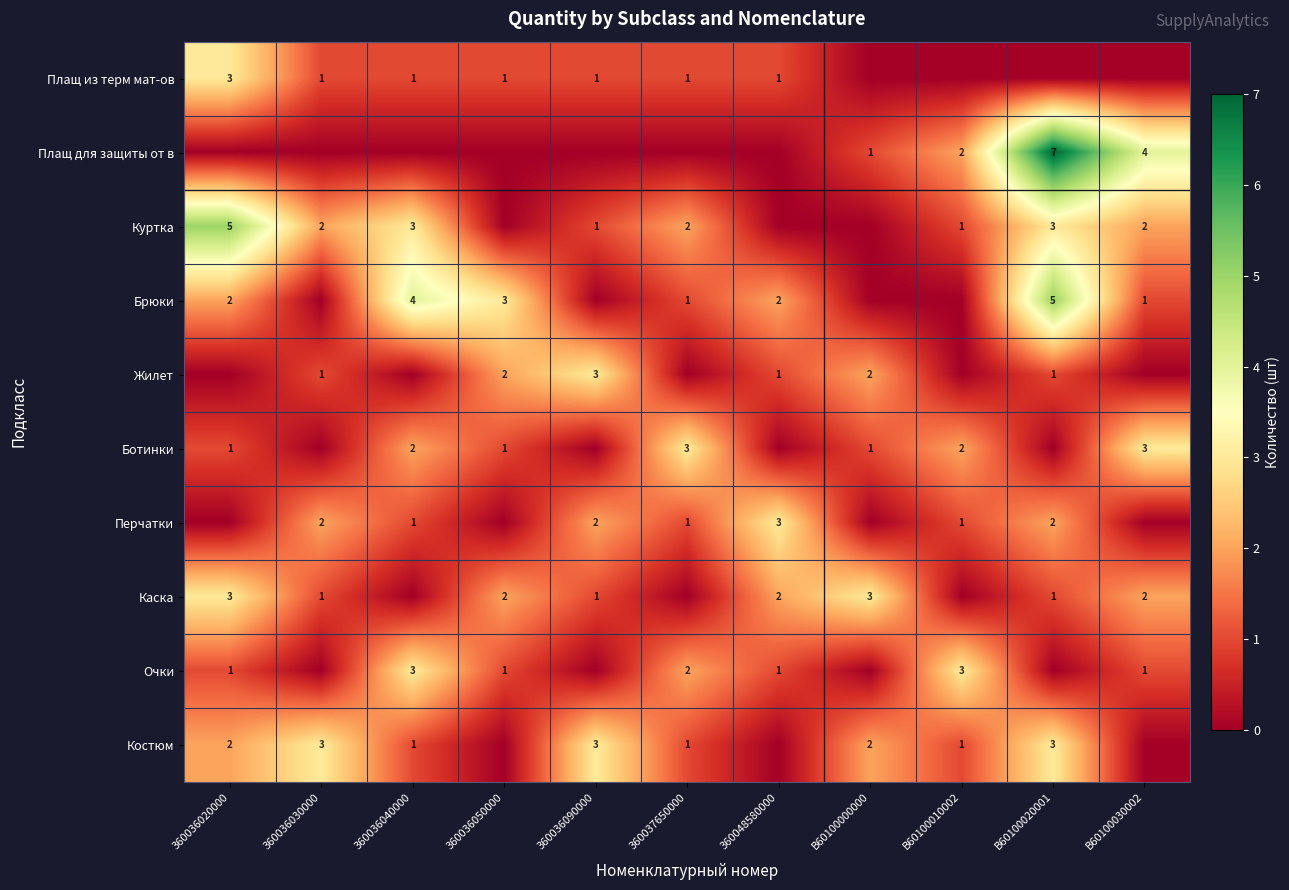

What is the spread (max minus min) of values at 360036030000?

3